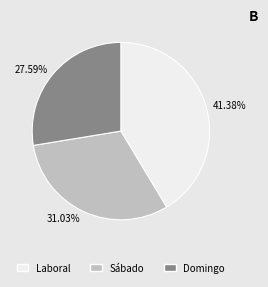

How many segments does this pie chart have?

3